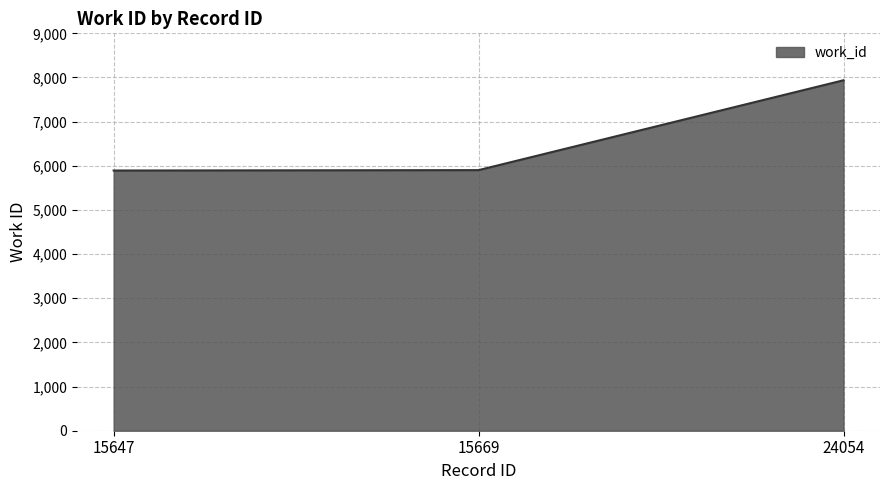

Is it true that the value at 15669 is 2139?

False